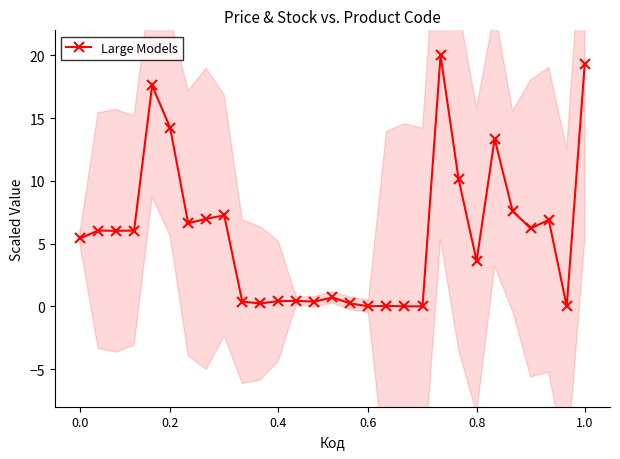

Read the value at 15.

0.2